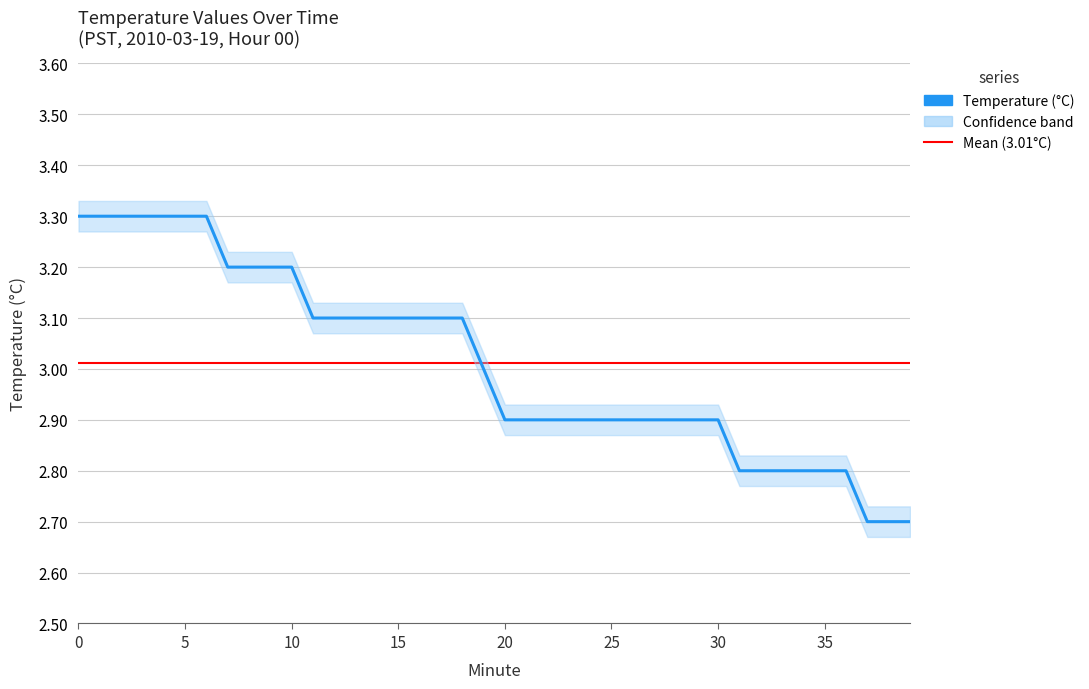

The value at 20 is 4.8. True or false?

False